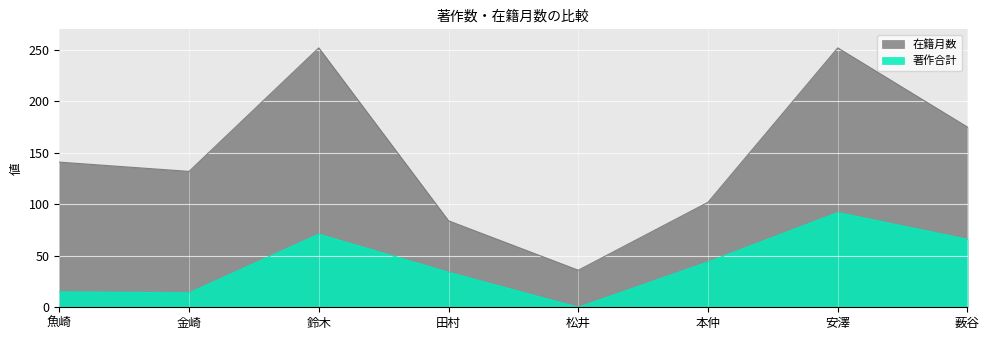

Which series changed the most between 安澤 and 薮谷?

在籍月数